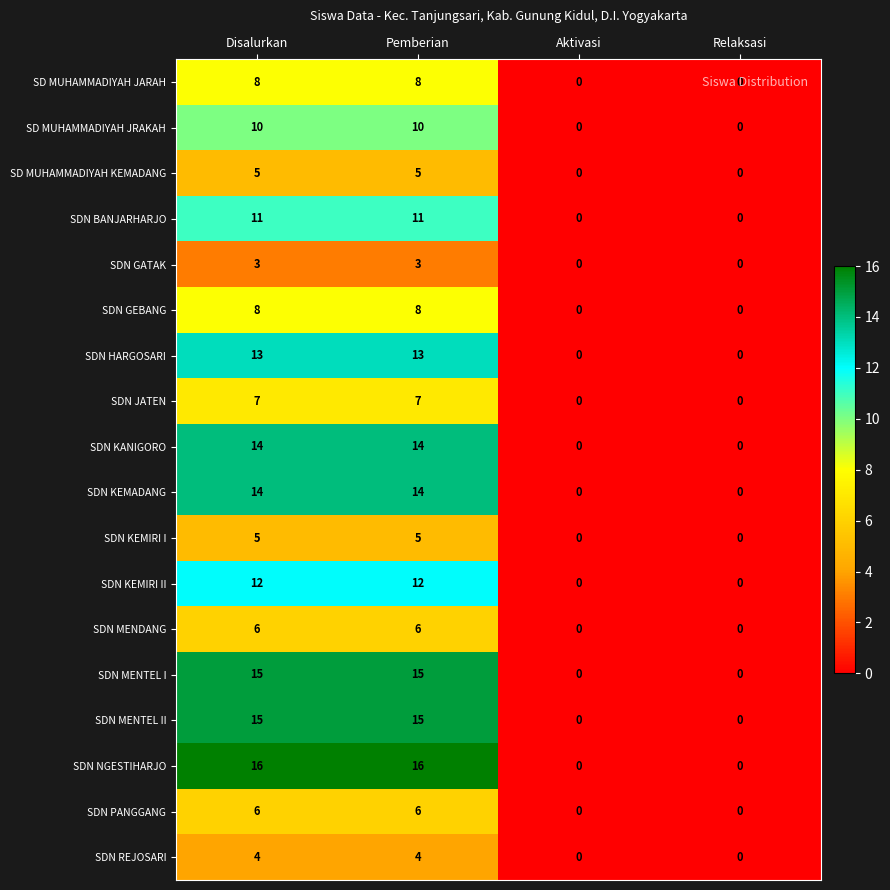

How many SD MUHAMMADIYAH KEMADANG values are between 0 and 5?

4